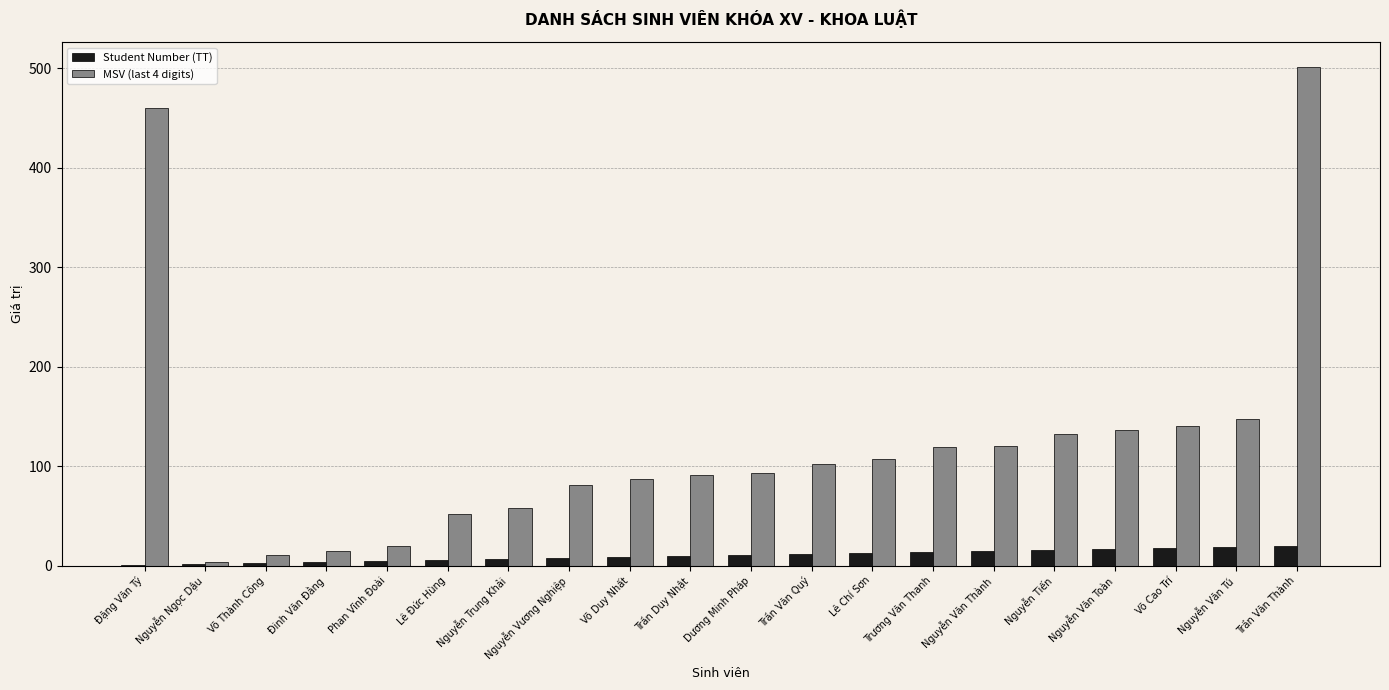

True or false: Student Number (TT) has a value of 13 at Lê Chí Sơn.

True